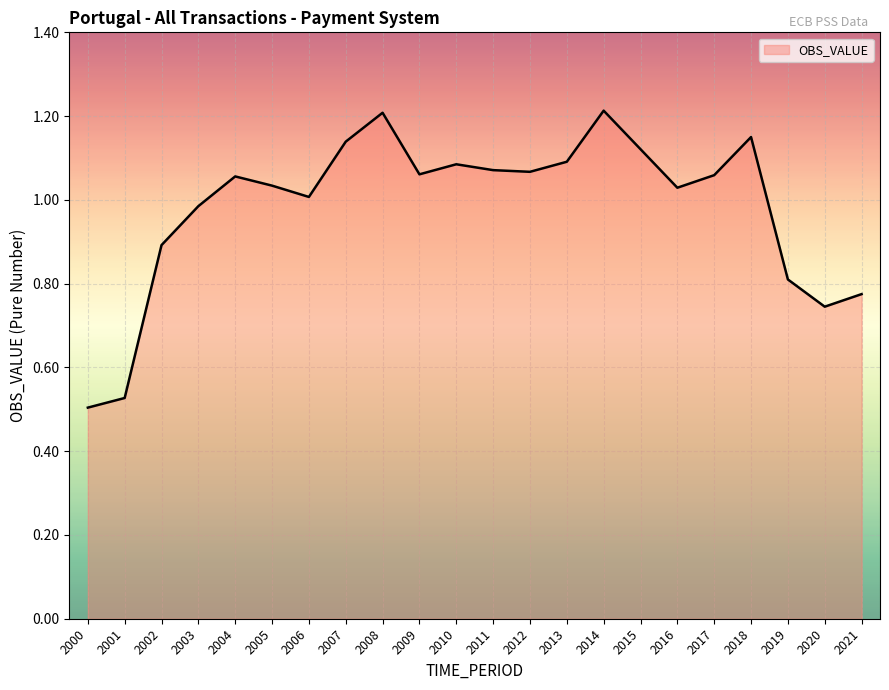

What is the sum of all values?

21.6